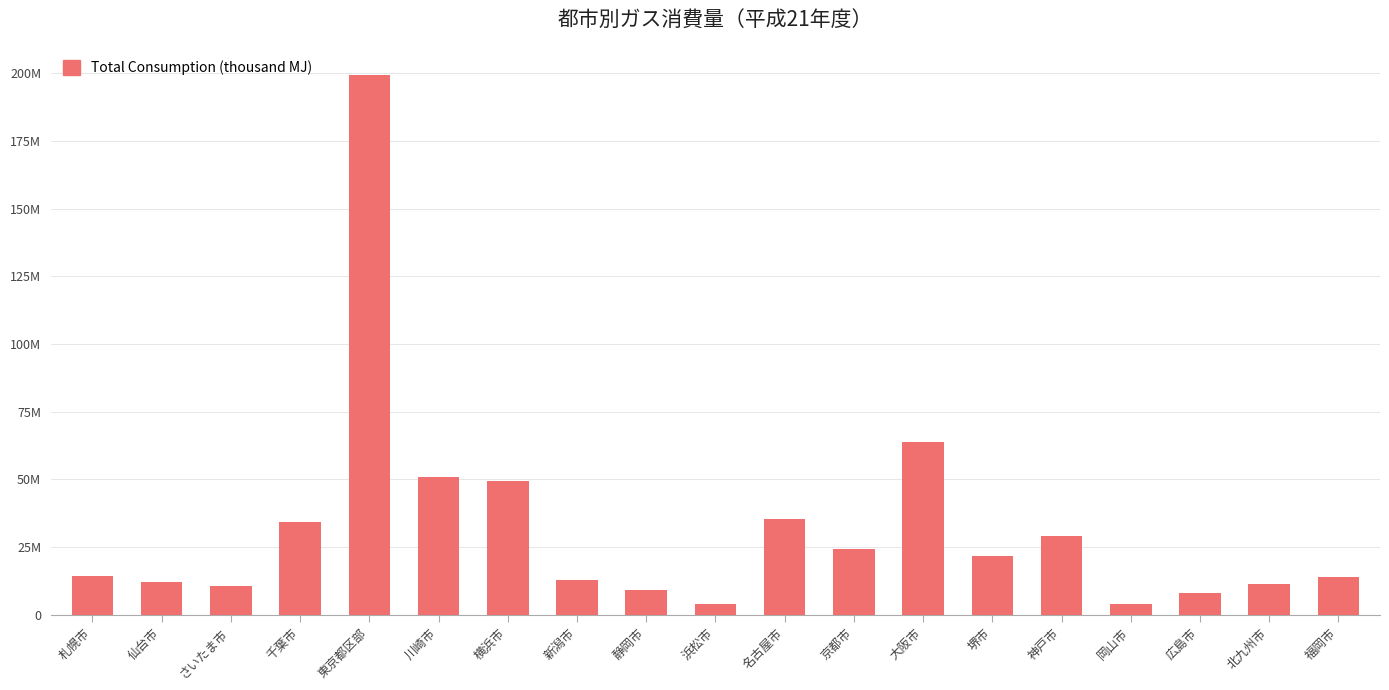

Approximately how many times larger is the value at 新潟市 compared to 岡山市?

3.1